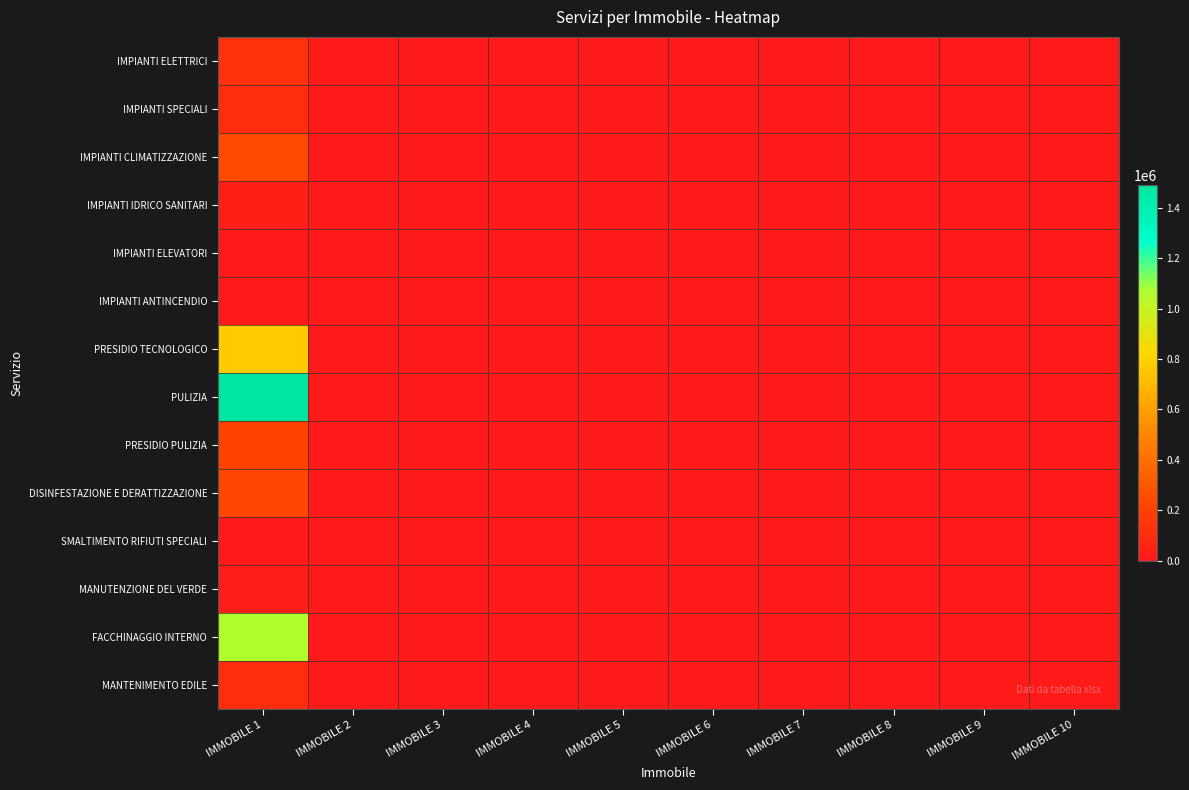

Reading right to left, extract all data points from this chart.

IMPIANTI ELETTRICI: IMMOBILE 10=0.0	IMMOBILE 9=0.0	IMMOBILE 8=0.0	IMMOBILE 7=0.0	IMMOBILE 6=0.0	IMMOBILE 5=0.0	IMMOBILE 4=0.0	IMMOBILE 3=0.0	IMMOBILE 2=0.0	IMMOBILE 1=126217.0
IMPIANTI SPECIALI: IMMOBILE 10=0.0	IMMOBILE 9=0.0	IMMOBILE 8=0.0	IMMOBILE 7=0.0	IMMOBILE 6=0.0	IMMOBILE 5=0.0	IMMOBILE 4=0.0	IMMOBILE 3=0.0	IMMOBILE 2=0.0	IMMOBILE 1=99217.8
IMPIANTI CLIMATIZZAZIONE: IMMOBILE 10=0.0	IMMOBILE 9=0.0	IMMOBILE 8=0.0	IMMOBILE 7=0.0	IMMOBILE 6=0.0	IMMOBILE 5=0.0	IMMOBILE 4=0.0	IMMOBILE 3=0.0	IMMOBILE 2=0.0	IMMOBILE 1=240631.0
IMPIANTI IDRICO SANITARI: IMMOBILE 10=0.0	IMMOBILE 9=0.0	IMMOBILE 8=0.0	IMMOBILE 7=0.0	IMMOBILE 6=0.0	IMMOBILE 5=0.0	IMMOBILE 4=0.0	IMMOBILE 3=0.0	IMMOBILE 2=0.0	IMMOBILE 1=30429.9
IMPIANTI ELEVATORI: IMMOBILE 10=0.0	IMMOBILE 9=0.0	IMMOBILE 8=0.0	IMMOBILE 7=0.0	IMMOBILE 6=0.0	IMMOBILE 5=0.0	IMMOBILE 4=0.0	IMMOBILE 3=0.0	IMMOBILE 2=0.0	IMMOBILE 1=0.0
IMPIANTI ANTINCENDIO: IMMOBILE 10=0.0	IMMOBILE 9=0.0	IMMOBILE 8=0.0	IMMOBILE 7=0.0	IMMOBILE 6=0.0	IMMOBILE 5=0.0	IMMOBILE 4=0.0	IMMOBILE 3=0.0	IMMOBILE 2=0.0	IMMOBILE 1=0.0
PRESIDIO TECNOLOGICO: IMMOBILE 10=0.0	IMMOBILE 9=0.0	IMMOBILE 8=0.0	IMMOBILE 7=0.0	IMMOBILE 6=0.0	IMMOBILE 5=0.0	IMMOBILE 4=0.0	IMMOBILE 3=0.0	IMMOBILE 2=0.0	IMMOBILE 1=772888.1
PULIZIA: IMMOBILE 10=0.0	IMMOBILE 9=0.0	IMMOBILE 8=0.0	IMMOBILE 7=0.0	IMMOBILE 6=0.0	IMMOBILE 5=0.0	IMMOBILE 4=0.0	IMMOBILE 3=0.0	IMMOBILE 2=0.0	IMMOBILE 1=1490873.0
PRESIDIO PULIZIA: IMMOBILE 10=0.0	IMMOBILE 9=0.0	IMMOBILE 8=0.0	IMMOBILE 7=0.0	IMMOBILE 6=0.0	IMMOBILE 5=0.0	IMMOBILE 4=0.0	IMMOBILE 3=0.0	IMMOBILE 2=0.0	IMMOBILE 1=212347.2
DISINFESTAZIONE E DERATTIZZAZIONE: IMMOBILE 10=0.0	IMMOBILE 9=0.0	IMMOBILE 8=0.0	IMMOBILE 7=0.0	IMMOBILE 6=0.0	IMMOBILE 5=0.0	IMMOBILE 4=0.0	IMMOBILE 3=0.0	IMMOBILE 2=0.0	IMMOBILE 1=227448.0
SMALTIMENTO RIFIUTI SPECIALI: IMMOBILE 10=0.0	IMMOBILE 9=0.0	IMMOBILE 8=0.0	IMMOBILE 7=0.0	IMMOBILE 6=0.0	IMMOBILE 5=0.0	IMMOBILE 4=0.0	IMMOBILE 3=0.0	IMMOBILE 2=0.0	IMMOBILE 1=5082.4
MANUTENZIONE DEL VERDE: IMMOBILE 10=0.0	IMMOBILE 9=0.0	IMMOBILE 8=0.0	IMMOBILE 7=0.0	IMMOBILE 6=0.0	IMMOBILE 5=0.0	IMMOBILE 4=0.0	IMMOBILE 3=0.0	IMMOBILE 2=0.0	IMMOBILE 1=23383.3
FACCHINAGGIO INTERNO: IMMOBILE 10=0.0	IMMOBILE 9=0.0	IMMOBILE 8=0.0	IMMOBILE 7=0.0	IMMOBILE 6=0.0	IMMOBILE 5=0.0	IMMOBILE 4=0.0	IMMOBILE 3=0.0	IMMOBILE 2=0.0	IMMOBILE 1=1060471.8
MANTENIMENTO EDILE: IMMOBILE 10=0.0	IMMOBILE 9=0.0	IMMOBILE 8=0.0	IMMOBILE 7=0.0	IMMOBILE 6=0.0	IMMOBILE 5=0.0	IMMOBILE 4=0.0	IMMOBILE 3=0.0	IMMOBILE 2=0.0	IMMOBILE 1=98256.1